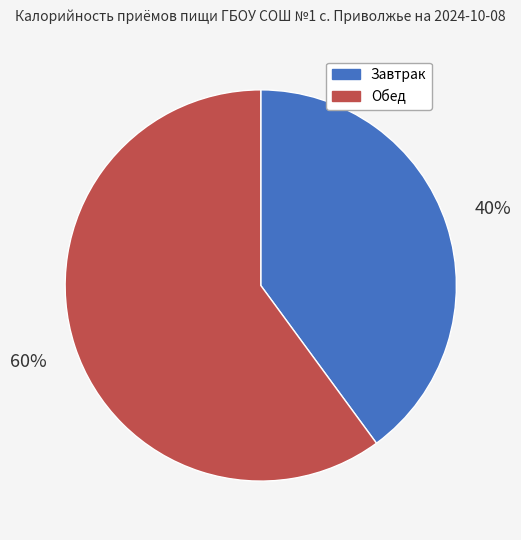

Does Обед account for over 50% of the chart?

Yes